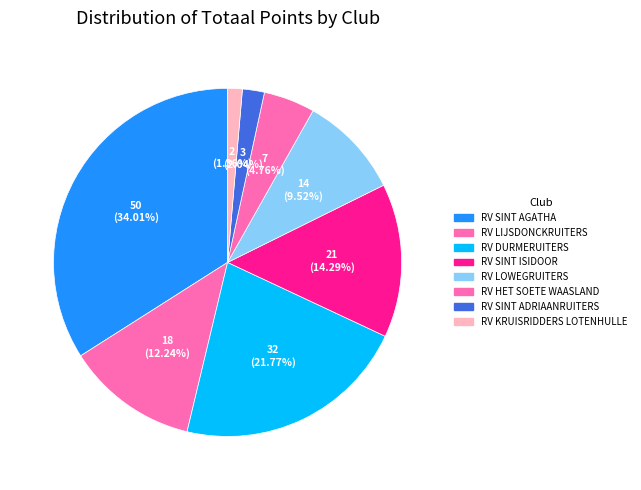

How much of the chart is everything except RV SINT ISIDOOR?

85.7%